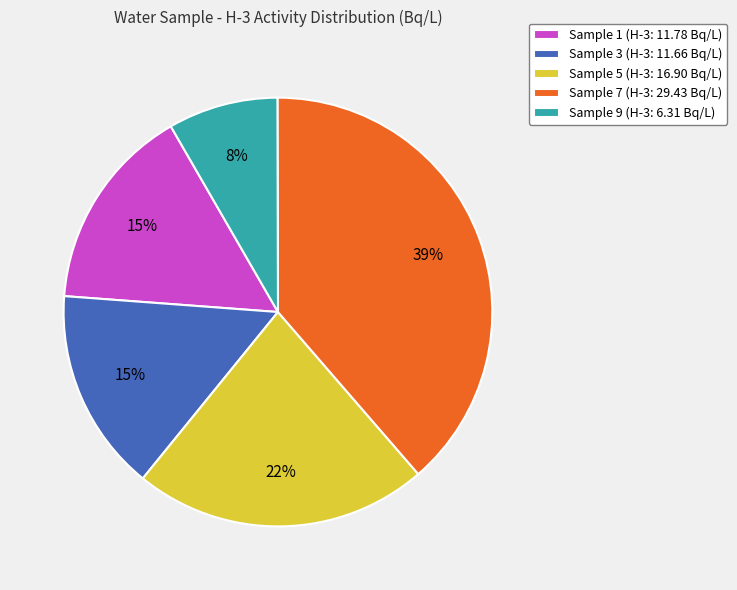

Is the sum of Sample 9 (H-3: 6.31 Bq/L) and Sample 3 (H-3: 11.66 Bq/L) greater than half?

No